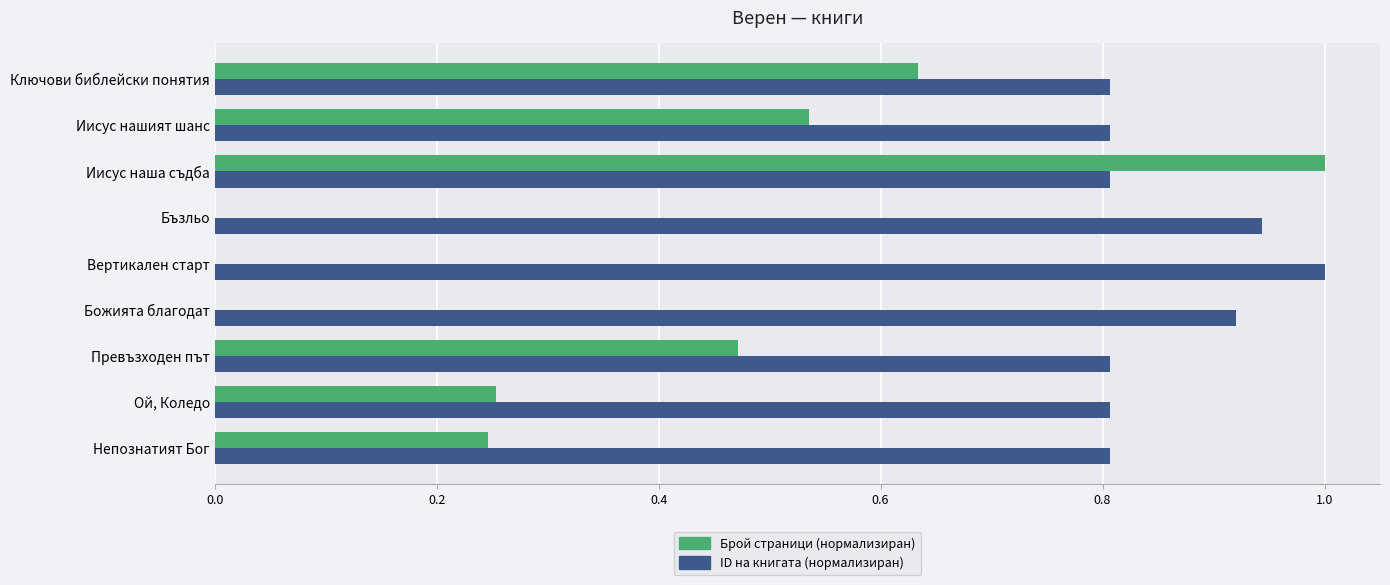

What is the maximum value shown in the chart?

1.0